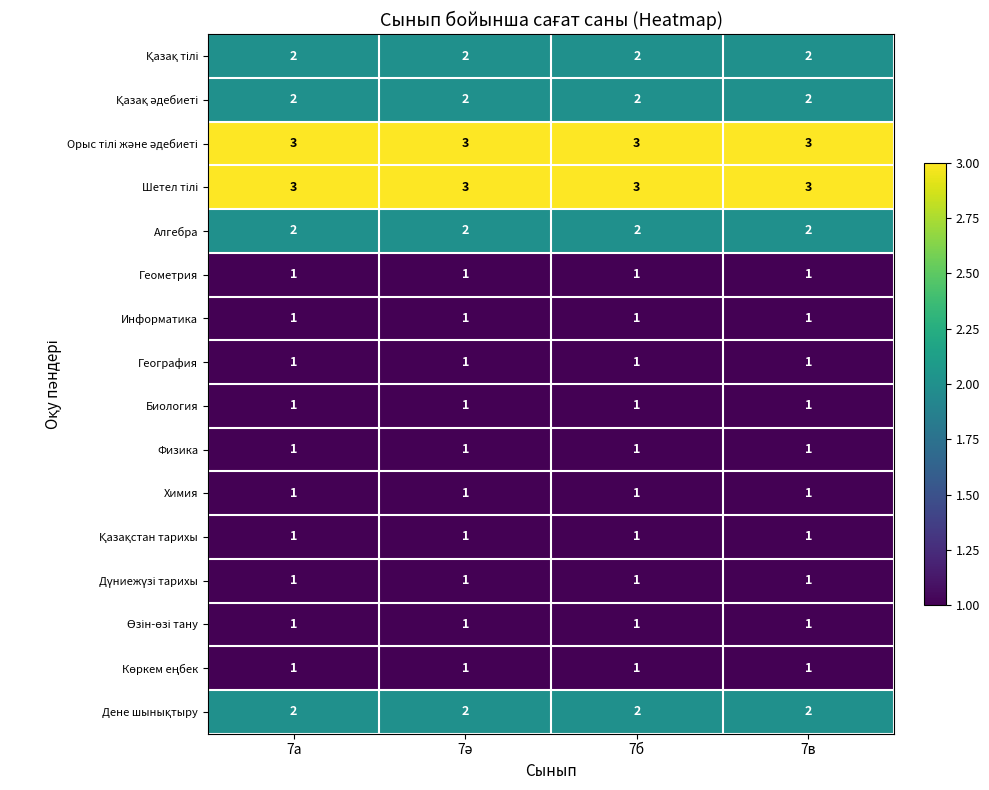

The Физика series shows 1 at 7в. True or false?

True